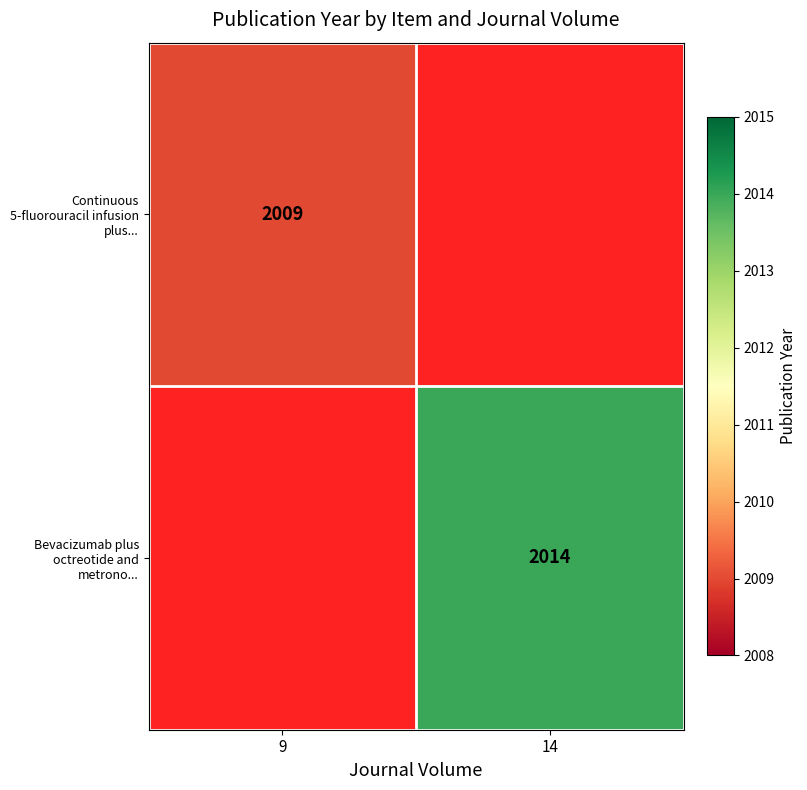

True or false: Continuous 5-fluorouracil infusion plus... has a value of 2009 at 9.

True